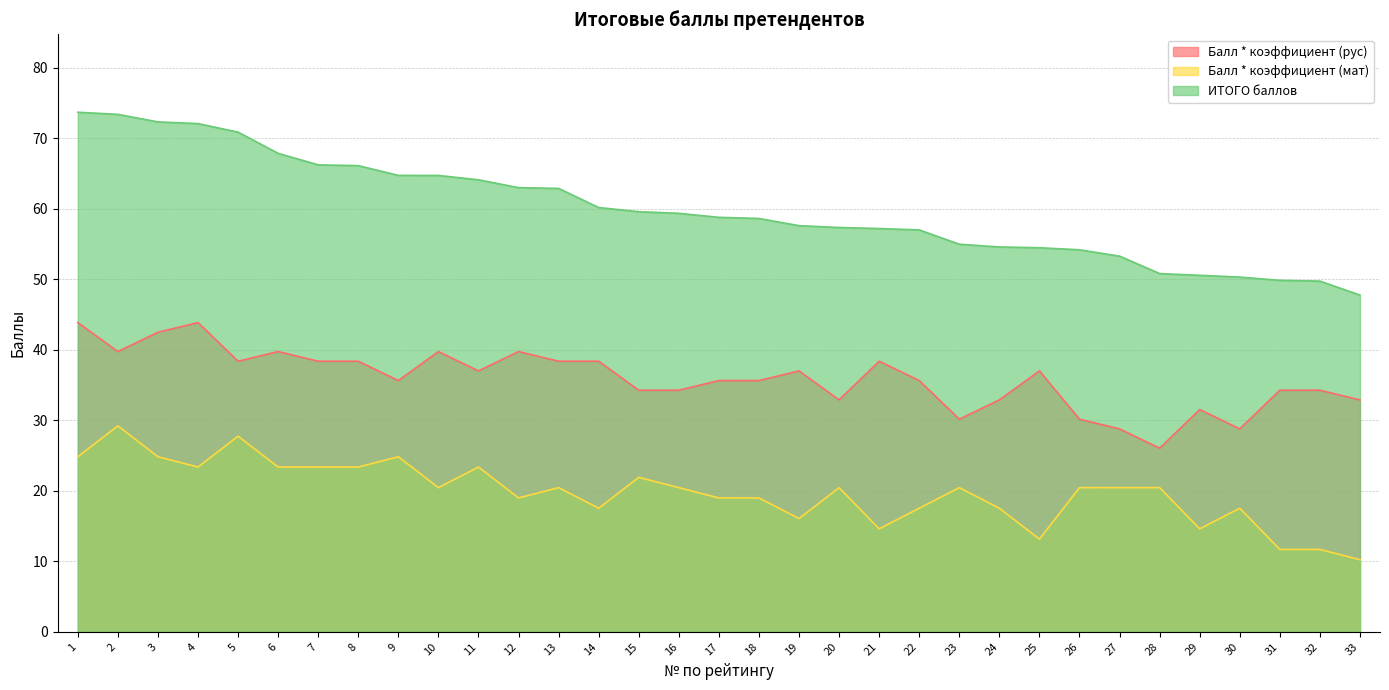

What is the value of the ИТОГО баллов point at the 20th from the left?

57.3